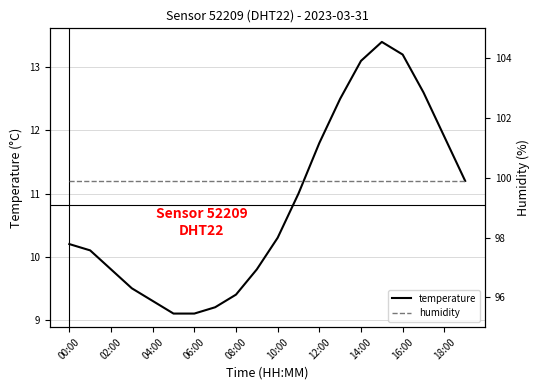

The value of temperature at 12:00 is 16.2. True or false?

False